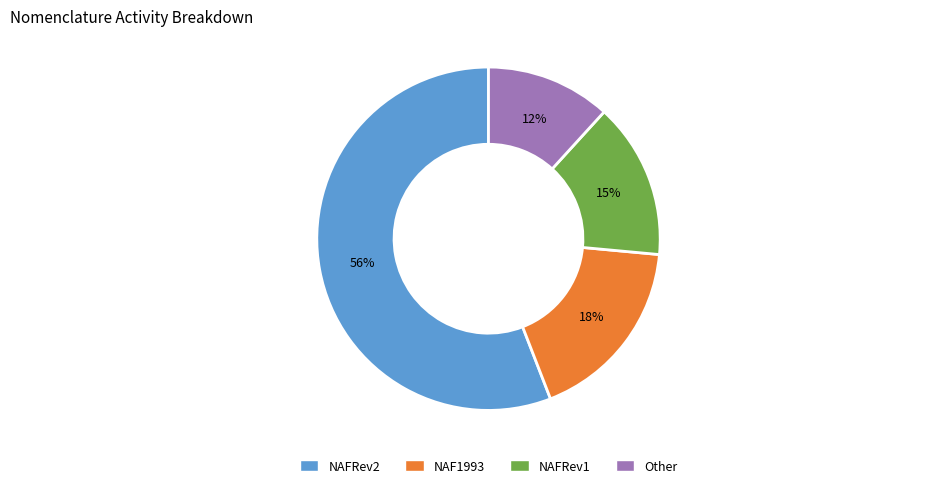

To the nearest percent, what is the average slice percentage?

25%